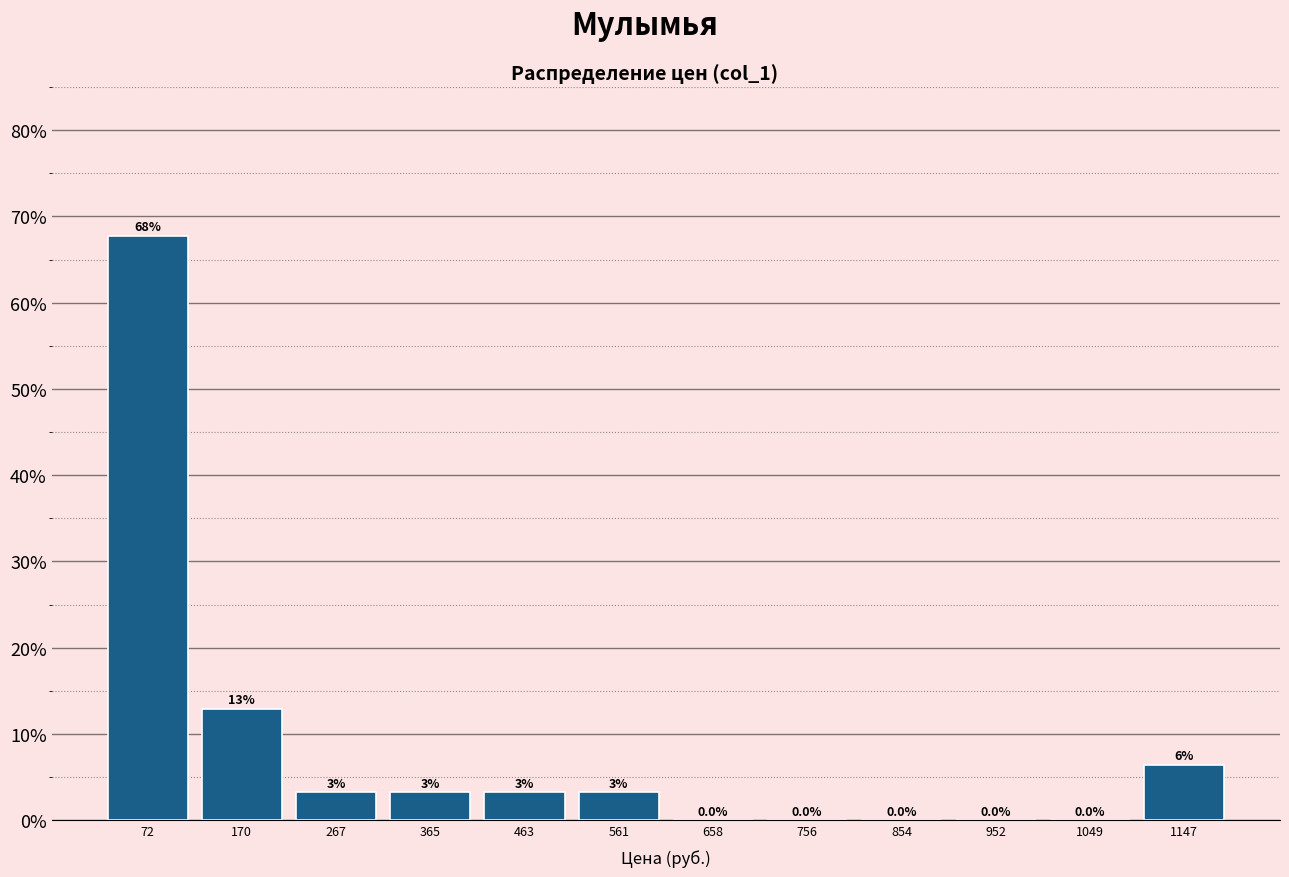

Over which range of the x-axis is the bar tallest?

20 to 120